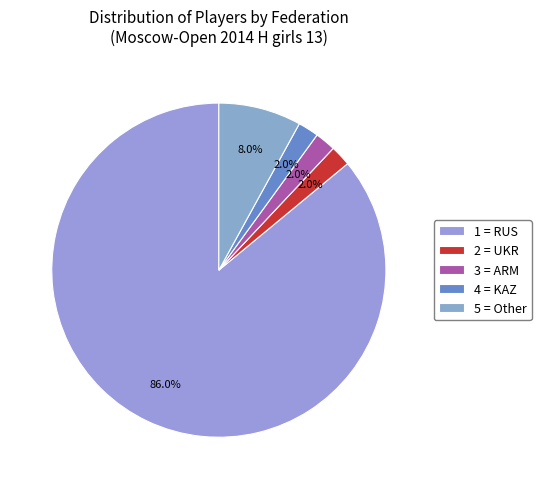

Rank the categories by value from lowest to highest.

UKR, ARM, KAZ, Other, RUS